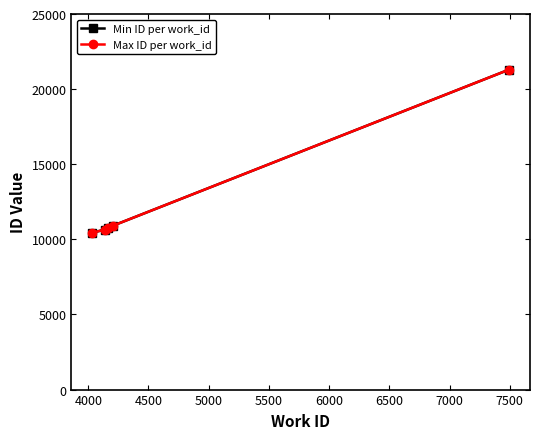

What is the minimum value shown in the chart?

10442